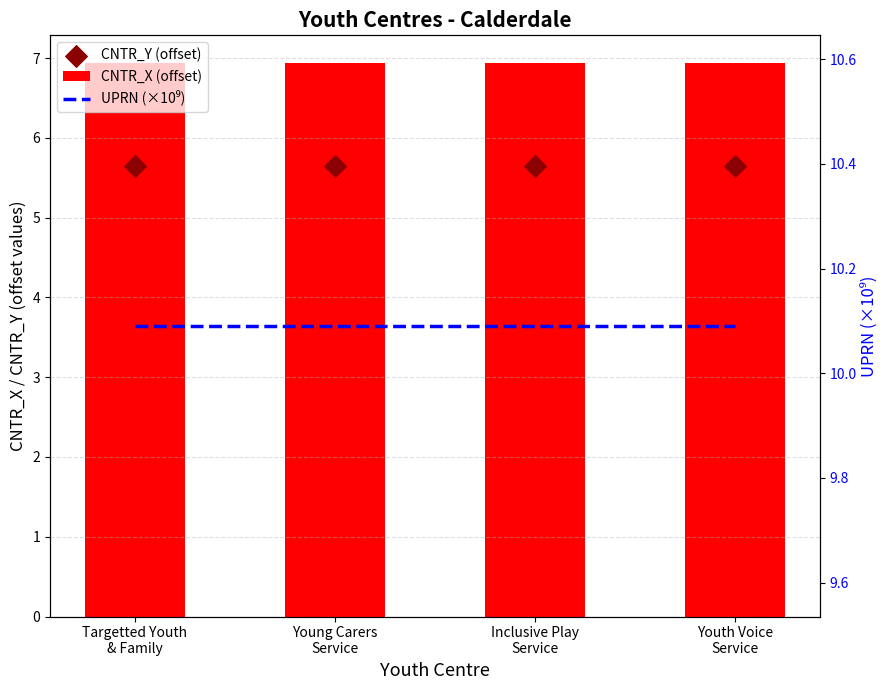

Which series has the largest total across all categories?

UPRN (×10⁹)